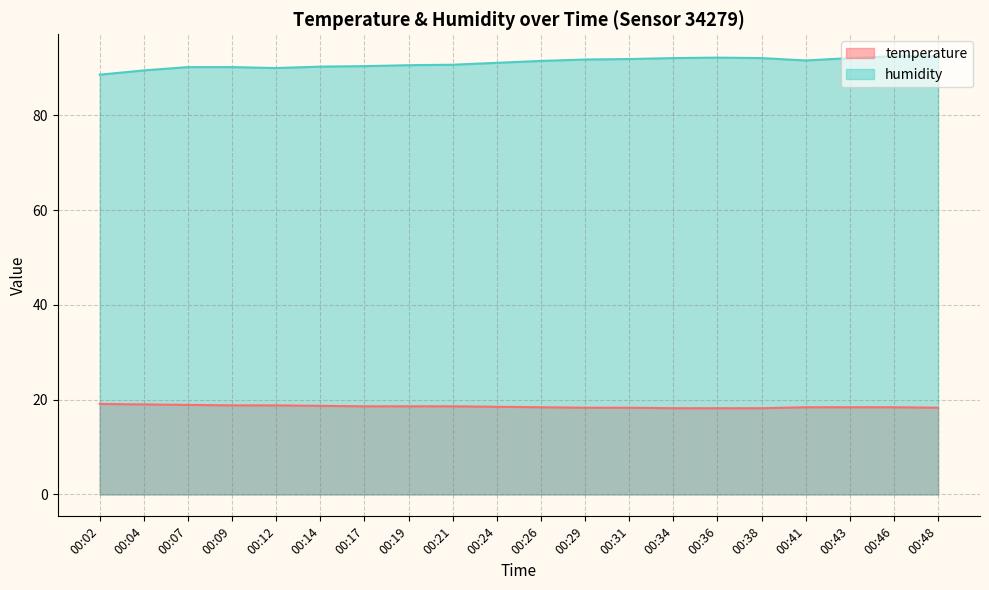

What is the sum of the temperature values at 00:19 and 00:12?

37.4